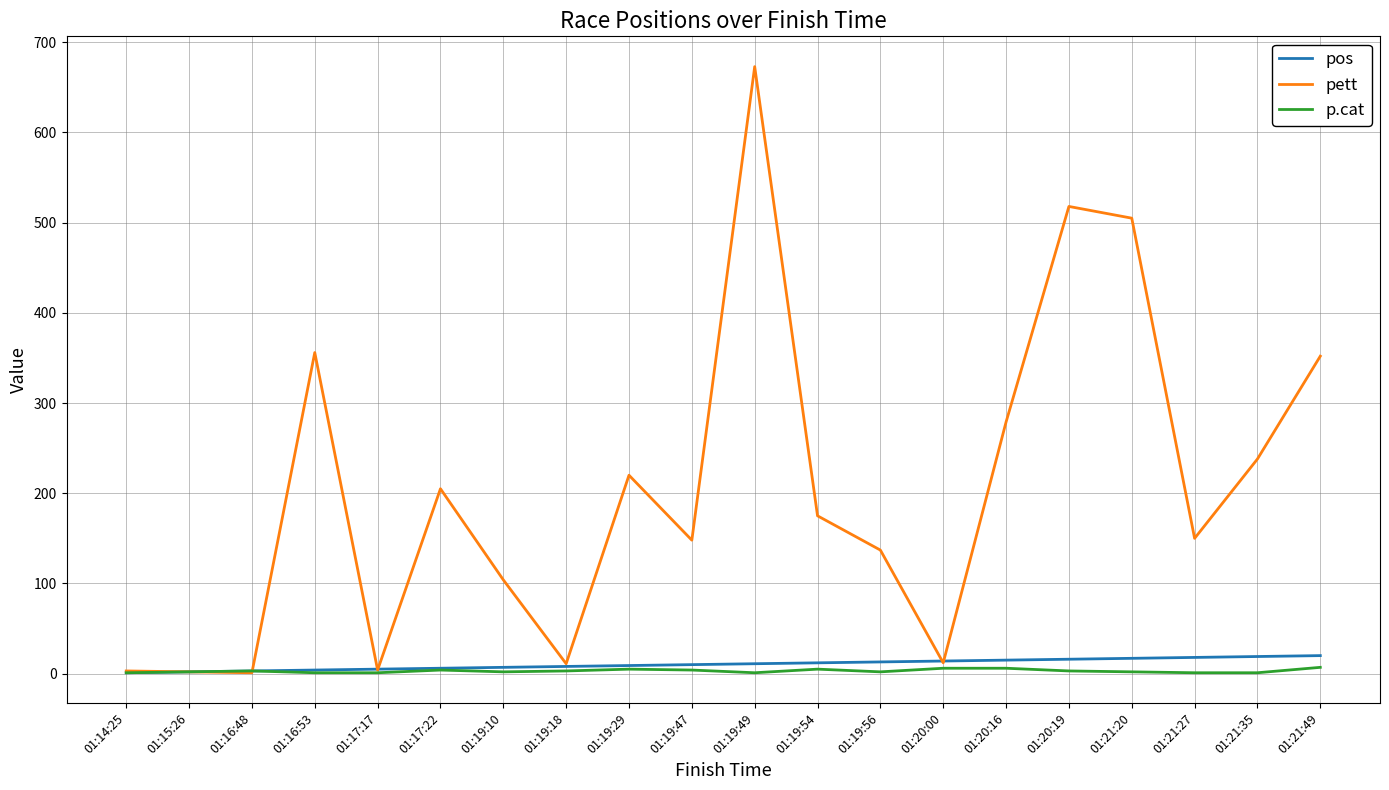

Which category has the highest value across all series?

01:19:49